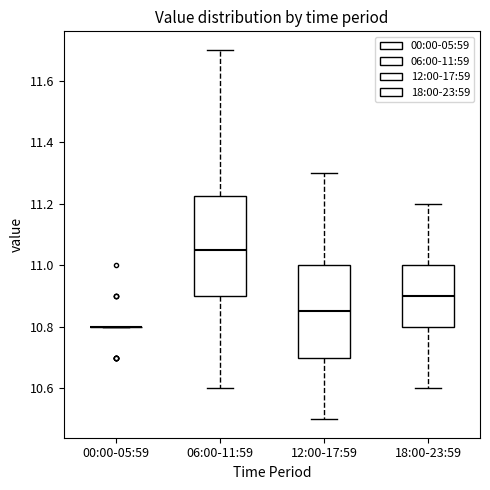

Which box is the tallest, from its lower edge to its upper edge?

06:00-11:59